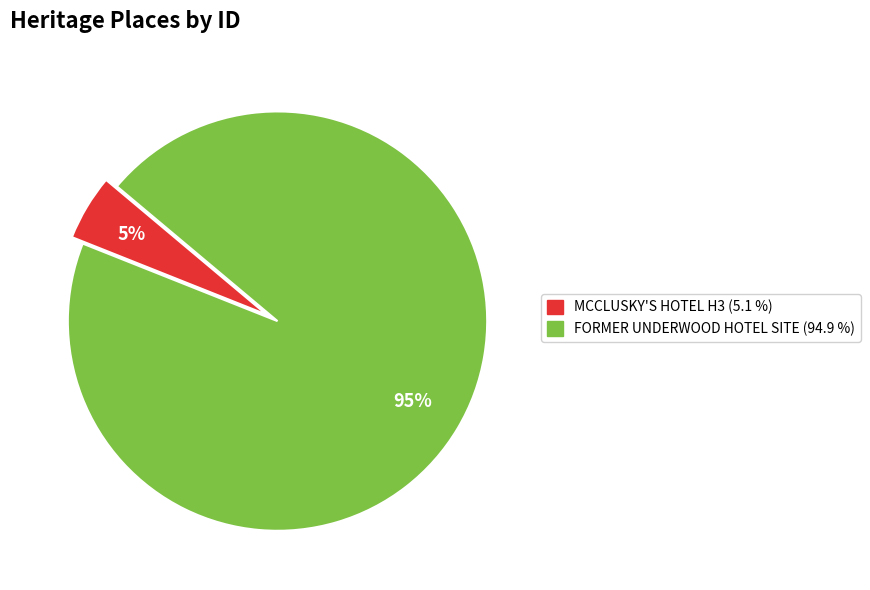

Do MCCLUSKY'S HOTEL H3 and FORMER UNDERWOOD HOTEL SITE together represent more than half of the pie?

Yes